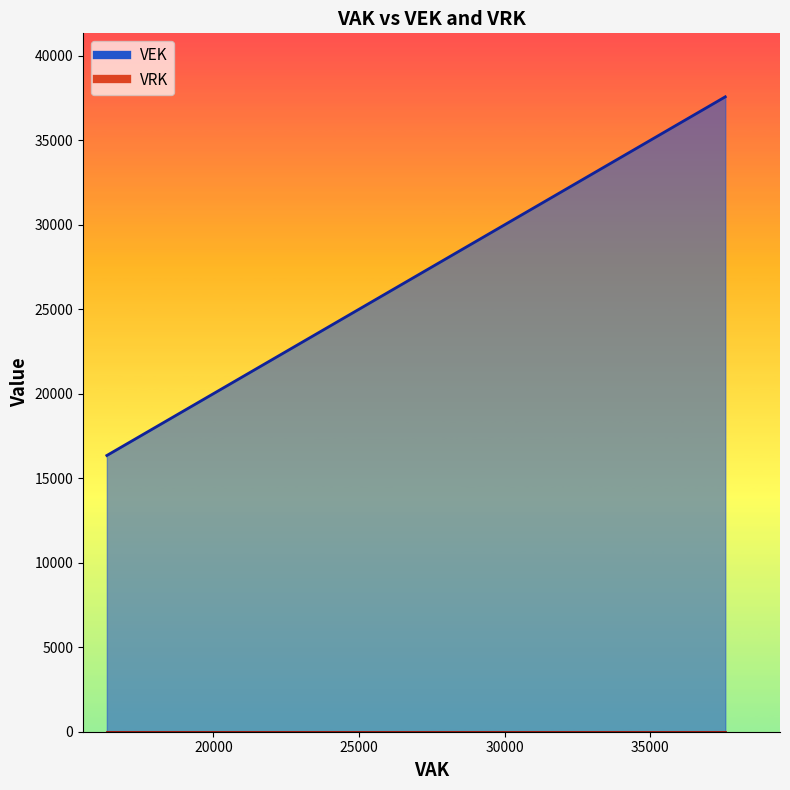

How many categories are shown in the chart?

27